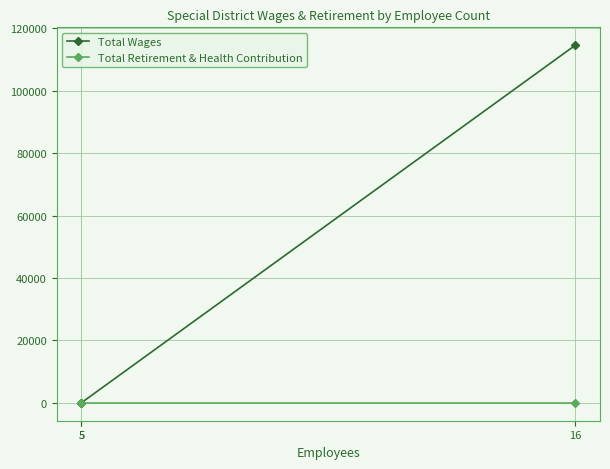

Is the value of Total Retirement & Health Contribution at 5 greater than the value of Total Wages at 5?

No